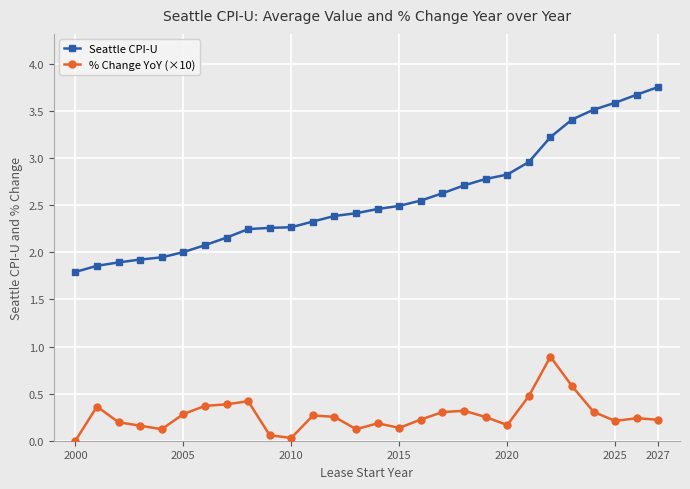

Which series has the largest total across all categories?

Seattle CPI-U